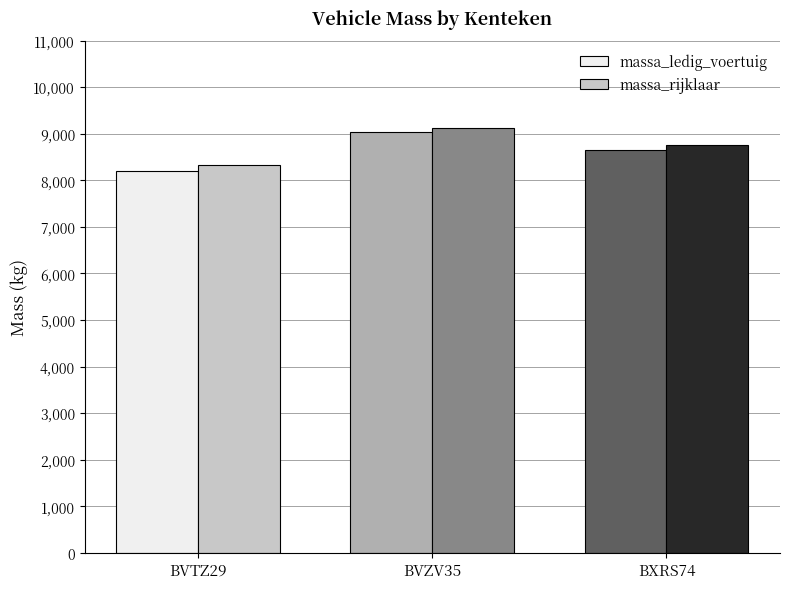

Which series has the widest spread of values?

massa_ledig_voertuig